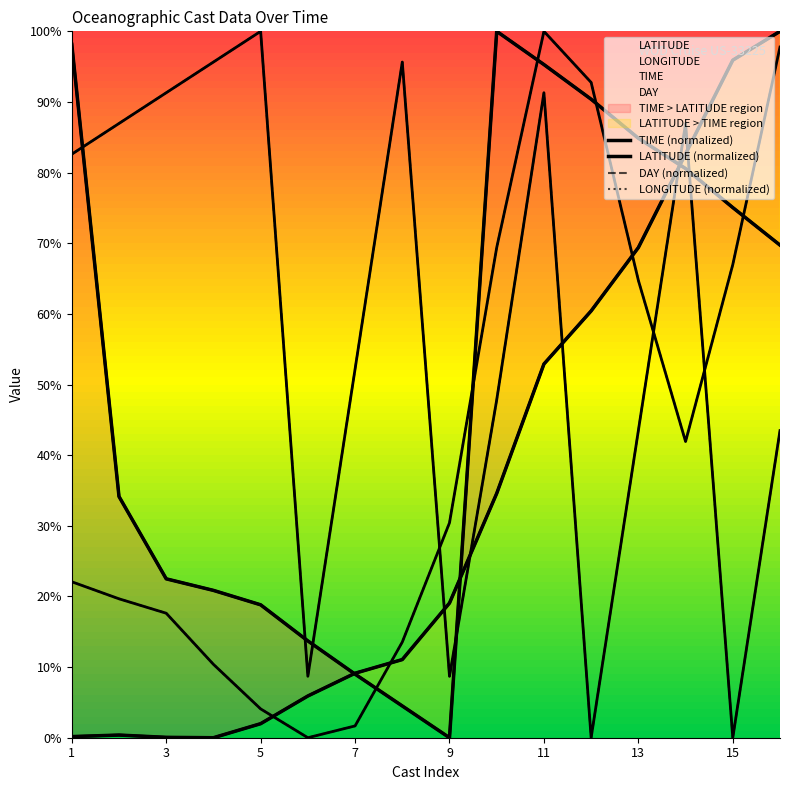

The value of LONGITUDE (normalized) at 11 is 0.0. True or false?

True